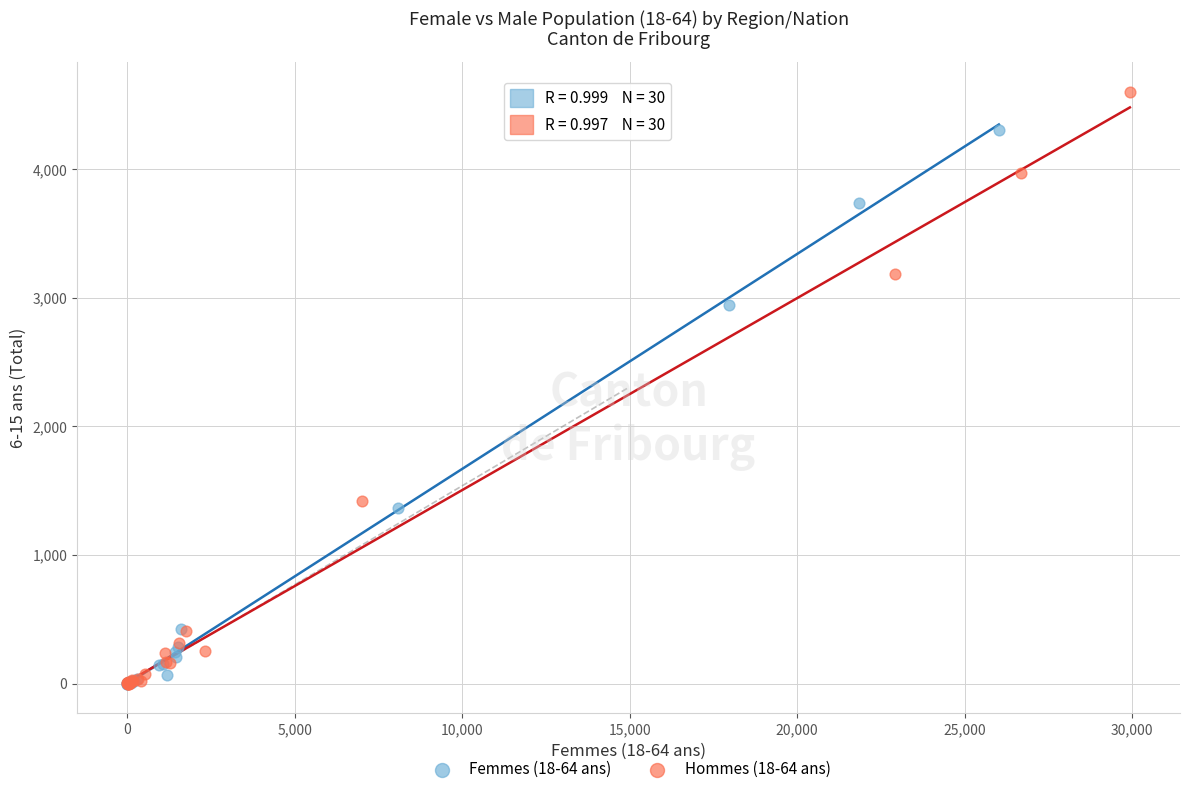

Which series reaches the maximum Y coordinate?

Hommes (18-64 ans)